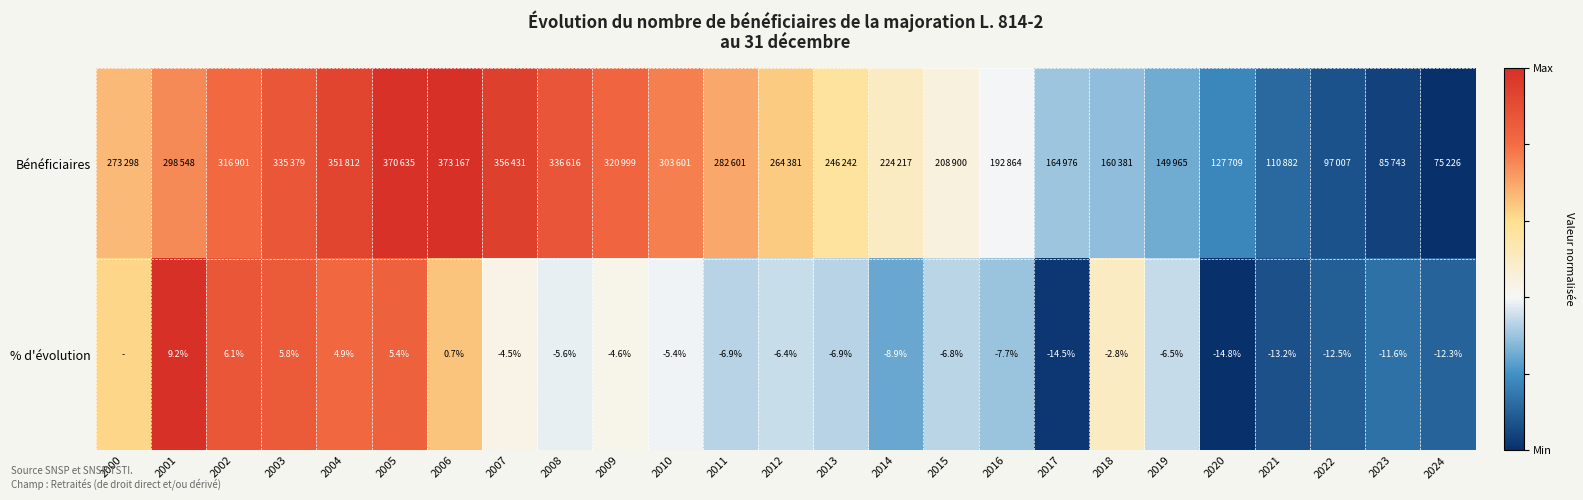

Is it true that Bénéficiaires equals 0.3 at 2018?

True